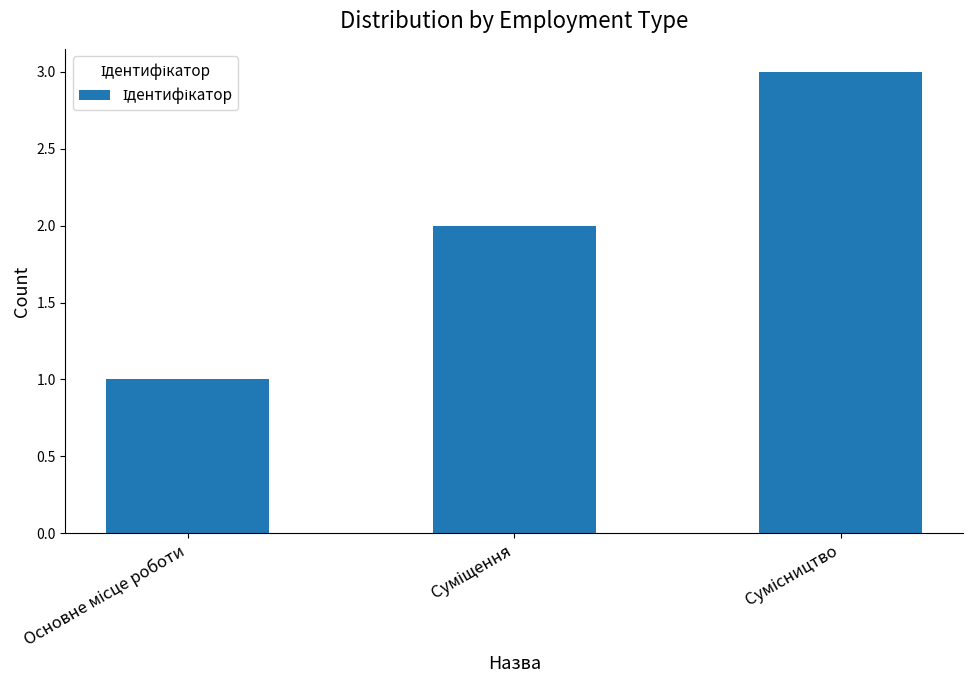

What is the maximum value shown in the chart?

3